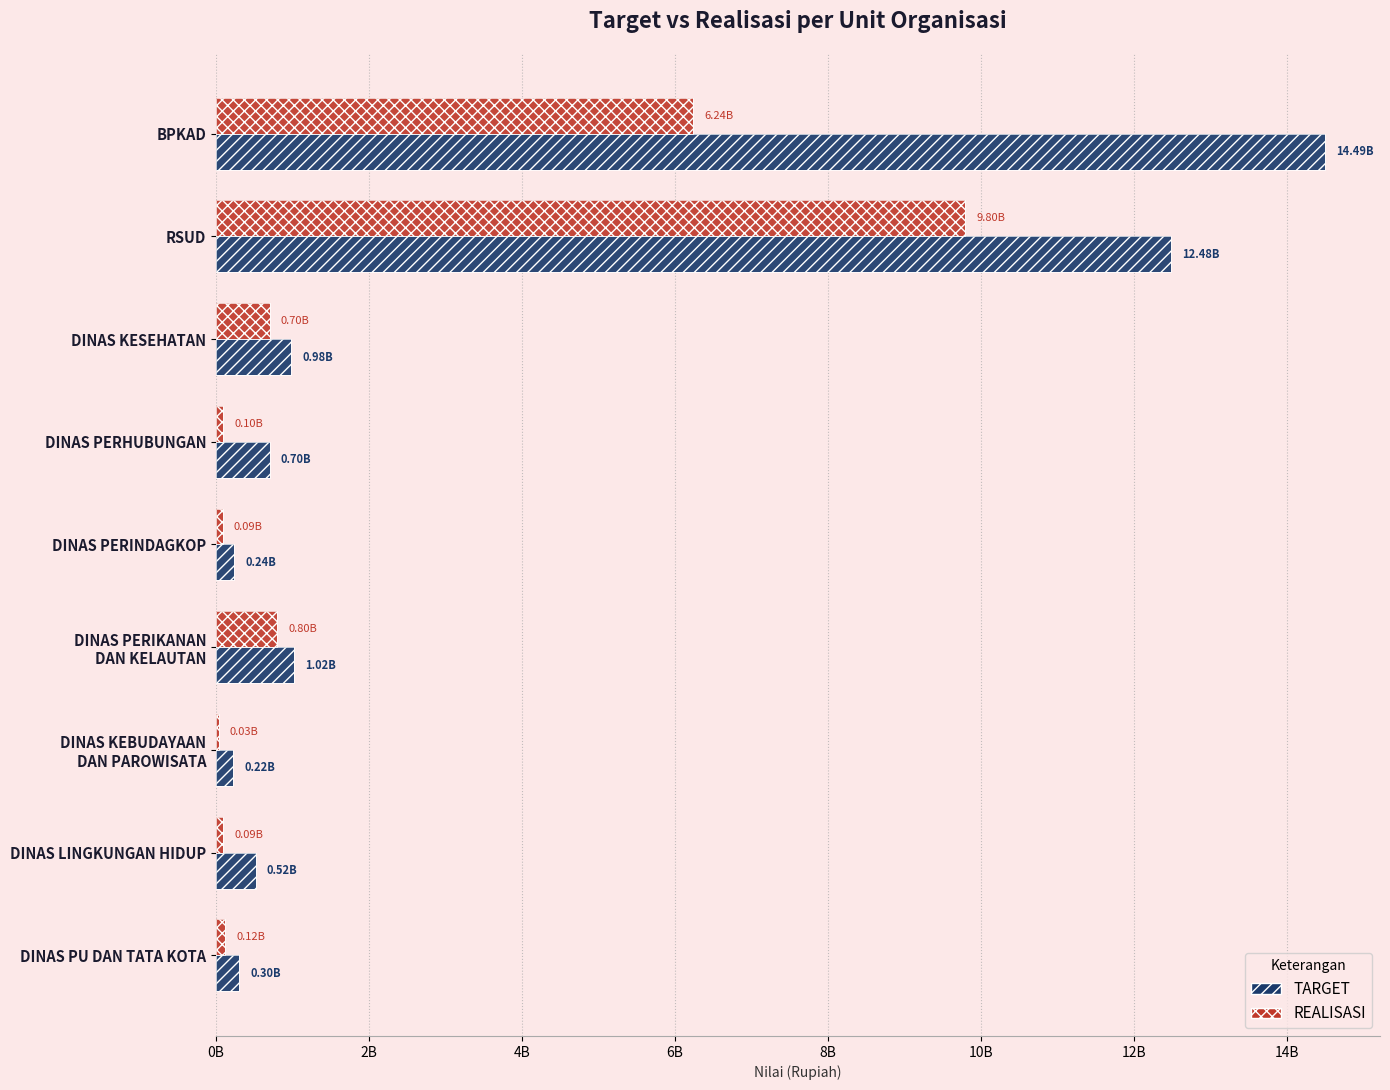

List the series in order of their peak value, lowest first.

REALISASI, TARGET